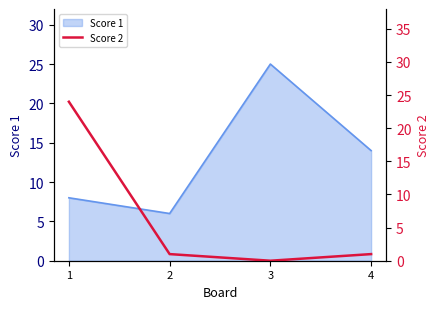

How many data points are above 1?

1